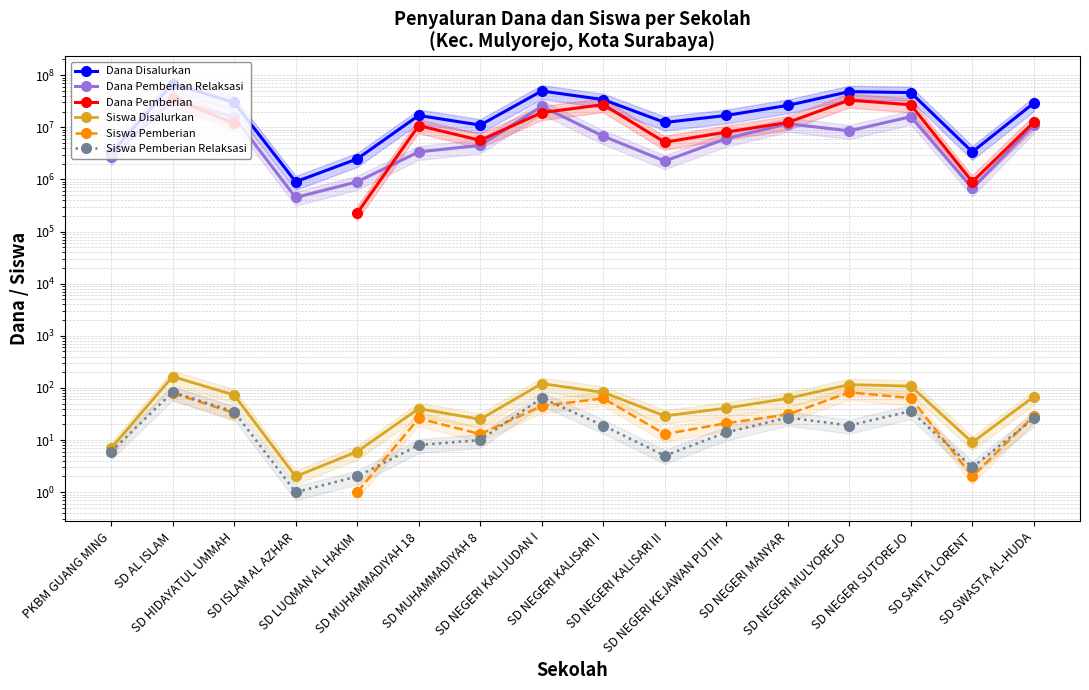

Is it true that Dana Disalurkan equals 11597065.6 at SD NEGERI SUTOREJO?

False